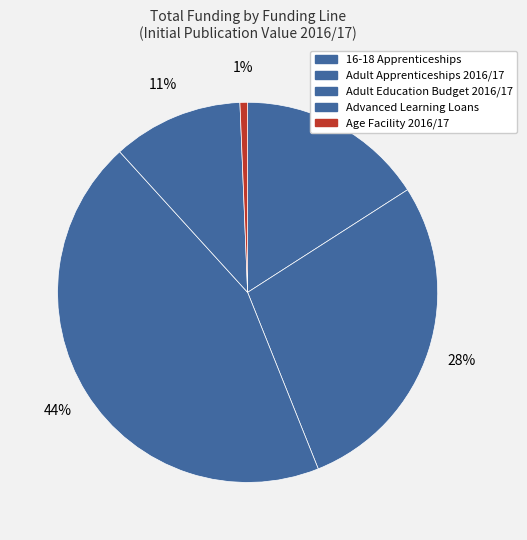

Count the number of slices in the pie.

5